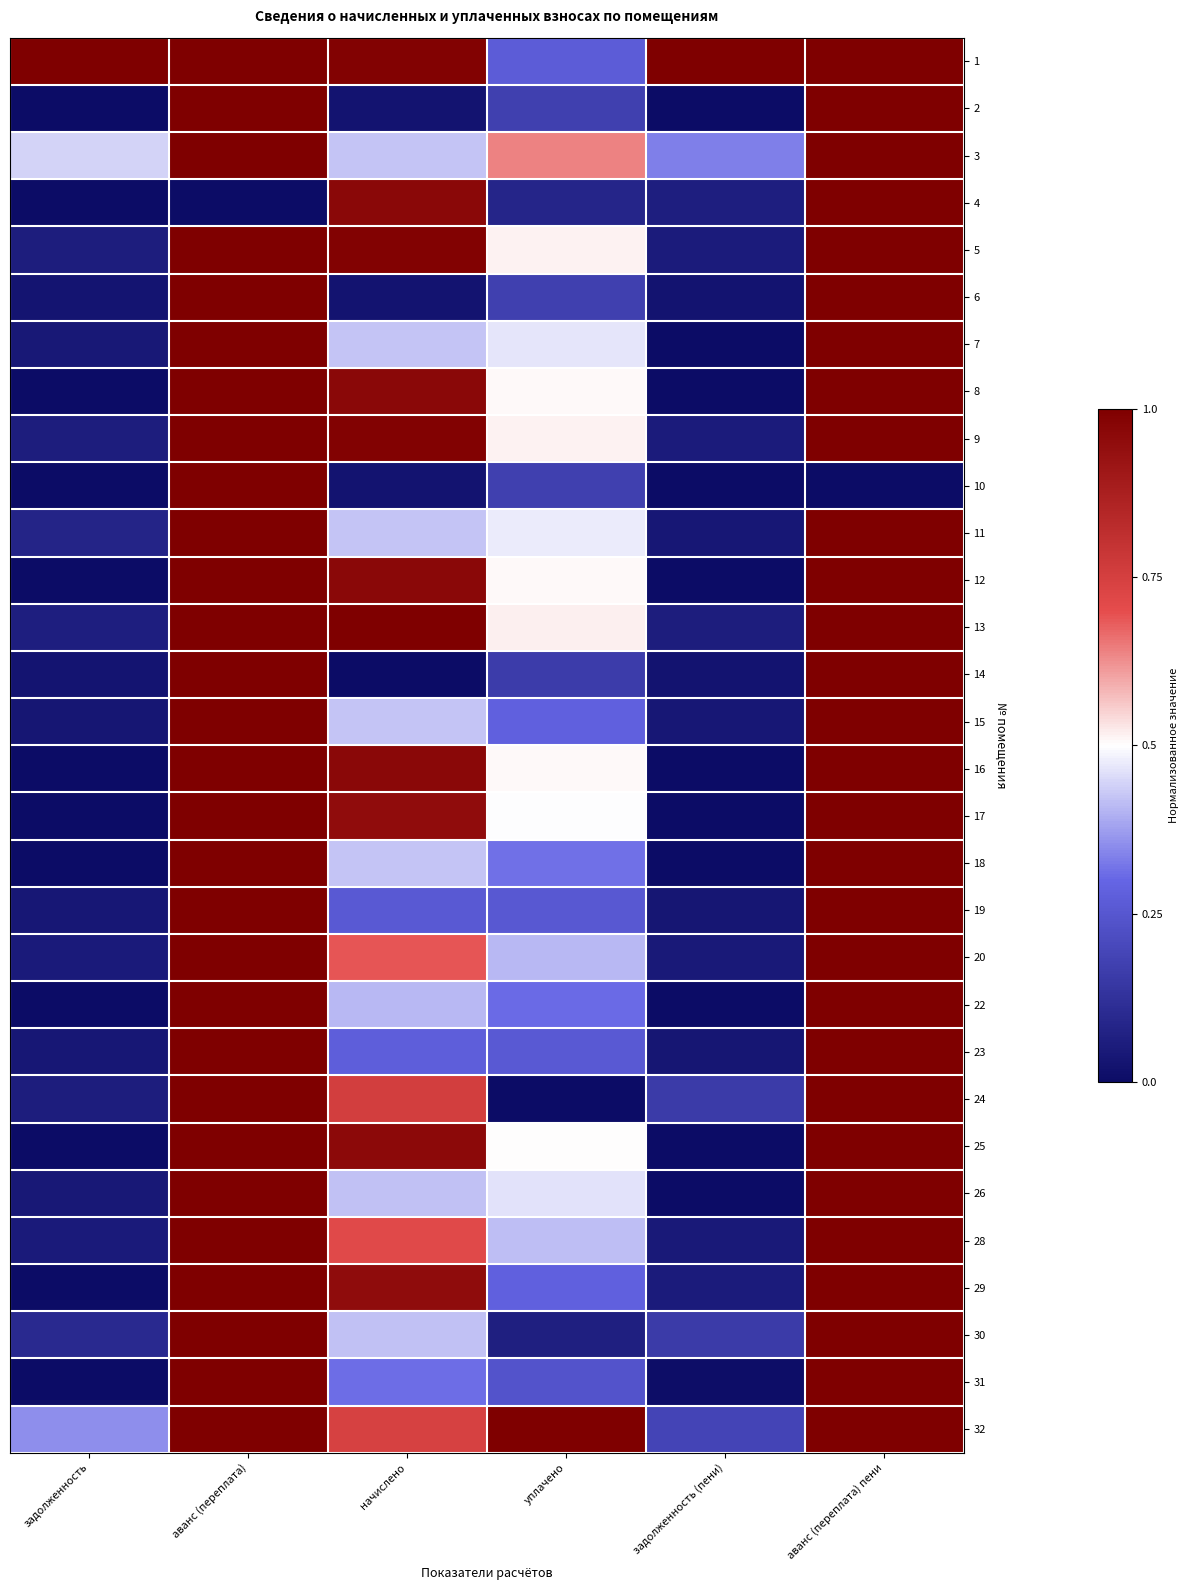

Reading left to right, extract all data points from this chart.

1: задолженность=1.0	аванс (переплата)=1.0	начислено=1.0	уплачено=0.3	задолженность (пени)=1.0	аванс (переплата) пени=1.0
2: задолженность=0.0	аванс (переплата)=1.0	начислено=0.0	уплачено=0.2	задолженность (пени)=0.0	аванс (переплата) пени=1.0
3: задолженность=0.4	аванс (переплата)=1.0	начислено=0.4	уплачено=0.6	задолженность (пени)=0.3	аванс (переплата) пени=1.0
4: задолженность=0.0	аванс (переплата)=0.0	начислено=1.0	уплачено=0.1	задолженность (пени)=0.1	аванс (переплата) пени=1.0
5: задолженность=0.1	аванс (переплата)=1.0	начислено=1.0	уплачено=0.5	задолженность (пени)=0.1	аванс (переплата) пени=1.0
6: задолженность=0.0	аванс (переплата)=1.0	начислено=0.0	уплачено=0.2	задолженность (пени)=0.0	аванс (переплата) пени=1.0
7: задолженность=0.0	аванс (переплата)=1.0	начислено=0.4	уплачено=0.5	задолженность (пени)=0.0	аванс (переплата) пени=1.0
8: задолженность=0.0	аванс (переплата)=1.0	начислено=1.0	уплачено=0.5	задолженность (пени)=0.0	аванс (переплата) пени=1.0
9: задолженность=0.1	аванс (переплата)=1.0	начислено=1.0	уплачено=0.5	задолженность (пени)=0.1	аванс (переплата) пени=1.0
10: задолженность=0.0	аванс (переплата)=1.0	начислено=0.0	уплачено=0.2	задолженность (пени)=0.0	аванс (переплата) пени=0.0
11: задолженность=0.1	аванс (переплата)=1.0	начислено=0.4	уплачено=0.5	задолженность (пени)=0.0	аванс (переплата) пени=1.0
12: задолженность=0.0	аванс (переплата)=1.0	начислено=1.0	уплачено=0.5	задолженность (пени)=0.0	аванс (переплата) пени=1.0
13: задолженность=0.1	аванс (переплата)=1.0	начислено=1.0	уплачено=0.5	задолженность (пени)=0.1	аванс (переплата) пени=1.0
14: задолженность=0.0	аванс (переплата)=1.0	начислено=0.0	уплачено=0.2	задолженность (пени)=0.0	аванс (переплата) пени=1.0
15: задолженность=0.0	аванс (переплата)=1.0	начислено=0.4	уплачено=0.3	задолженность (пени)=0.0	аванс (переплата) пени=1.0
16: задолженность=0.0	аванс (переплата)=1.0	начислено=1.0	уплачено=0.5	задолженность (пени)=0.0	аванс (переплата) пени=1.0
17: задолженность=0.0	аванс (переплата)=1.0	начислено=0.9	уплачено=0.5	задолженность (пени)=0.0	аванс (переплата) пени=1.0
18: задолженность=0.0	аванс (переплата)=1.0	начислено=0.4	уплачено=0.3	задолженность (пени)=0.0	аванс (переплата) пени=1.0
19: задолженность=0.0	аванс (переплата)=1.0	начислено=0.3	уплачено=0.3	задолженность (пени)=0.0	аванс (переплата) пени=1.0
20: задолженность=0.0	аванс (переплата)=1.0	начислено=0.7	уплачено=0.4	задолженность (пени)=0.0	аванс (переплата) пени=1.0
22: задолженность=0.0	аванс (переплата)=1.0	начислено=0.4	уплачено=0.3	задолженность (пени)=0.0	аванс (переплата) пени=1.0
23: задолженность=0.0	аванс (переплата)=1.0	начислено=0.3	уплачено=0.3	задолженность (пени)=0.0	аванс (переплата) пени=1.0
24: задолженность=0.1	аванс (переплата)=1.0	начислено=0.8	уплачено=0.0	задолженность (пени)=0.2	аванс (переплата) пени=1.0
25: задолженность=0.0	аванс (переплата)=1.0	начислено=1.0	уплачено=0.5	задолженность (пени)=0.0	аванс (переплата) пени=1.0
26: задолженность=0.0	аванс (переплата)=1.0	начислено=0.4	уплачено=0.5	задолженность (пени)=0.0	аванс (переплата) пени=1.0
28: задолженность=0.0	аванс (переплата)=1.0	начислено=0.7	уплачено=0.4	задолженность (пени)=0.0	аванс (переплата) пени=1.0
29: задолженность=0.0	аванс (переплата)=1.0	начислено=1.0	уплачено=0.3	задолженность (пени)=0.1	аванс (переплата) пени=1.0
30: задолженность=0.1	аванс (переплата)=1.0	начислено=0.4	уплачено=0.1	задолженность (пени)=0.2	аванс (переплата) пени=1.0
31: задолженность=0.0	аванс (переплата)=1.0	начислено=0.3	уплачено=0.2	задолженность (пени)=0.0	аванс (переплата) пени=1.0
32: задолженность=0.4	аванс (переплата)=1.0	начислено=0.7	уплачено=1.0	задолженность (пени)=0.2	аванс (переплата) пени=1.0